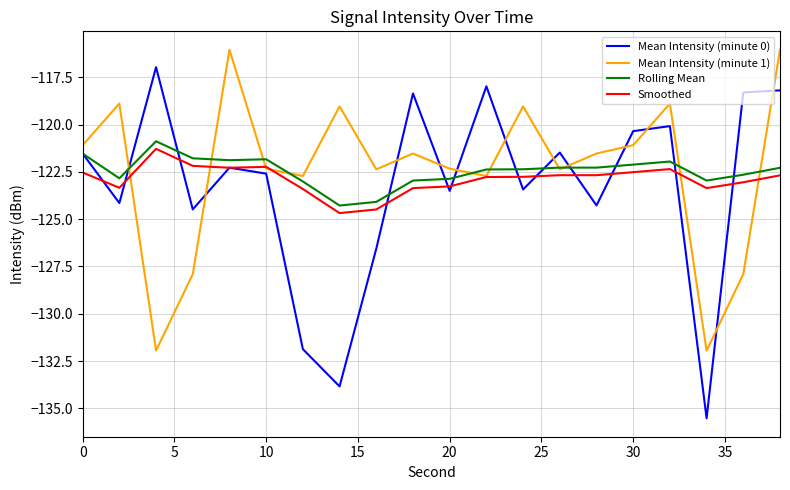

True or false: Mean Intensity (minute 0) and Smoothed cross at least once.

True